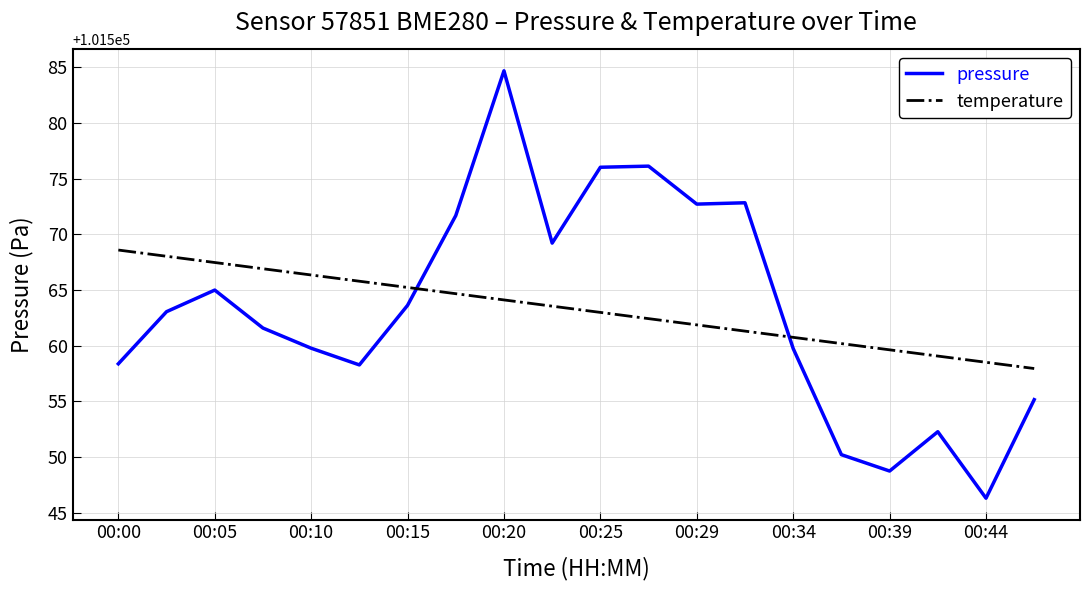

True or false: pressure and temperature cross at least once.

True